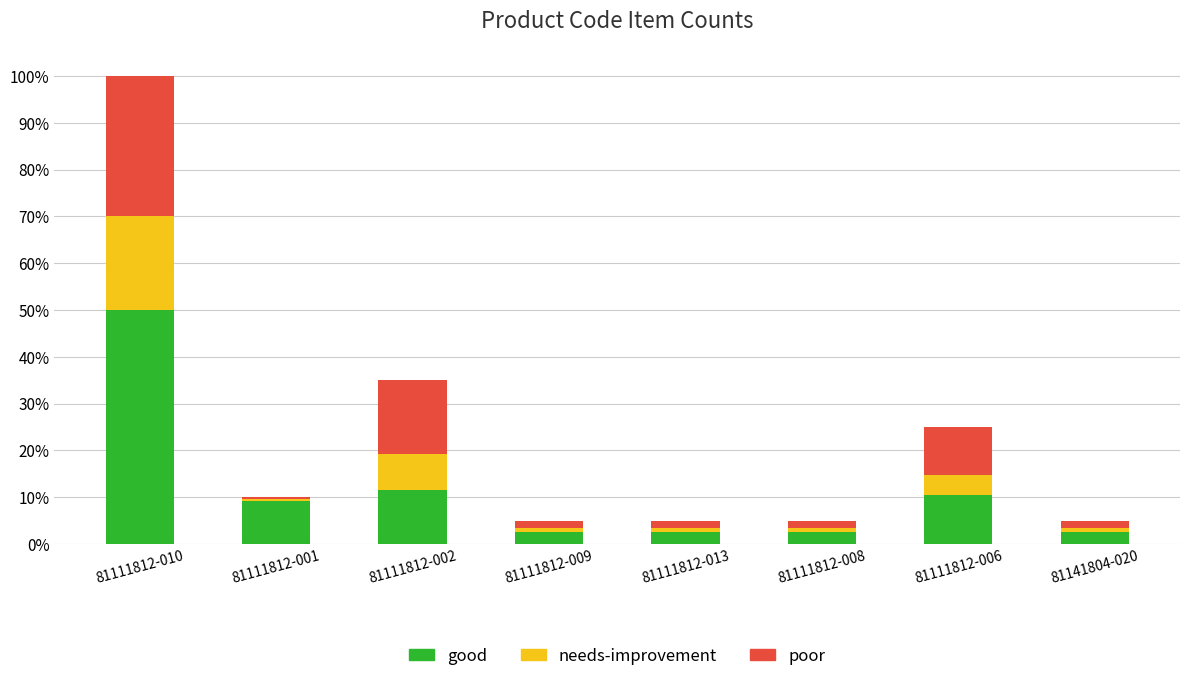

At 81111812-002, list the series in order from smallest to largest.

needs-improvement, good, poor